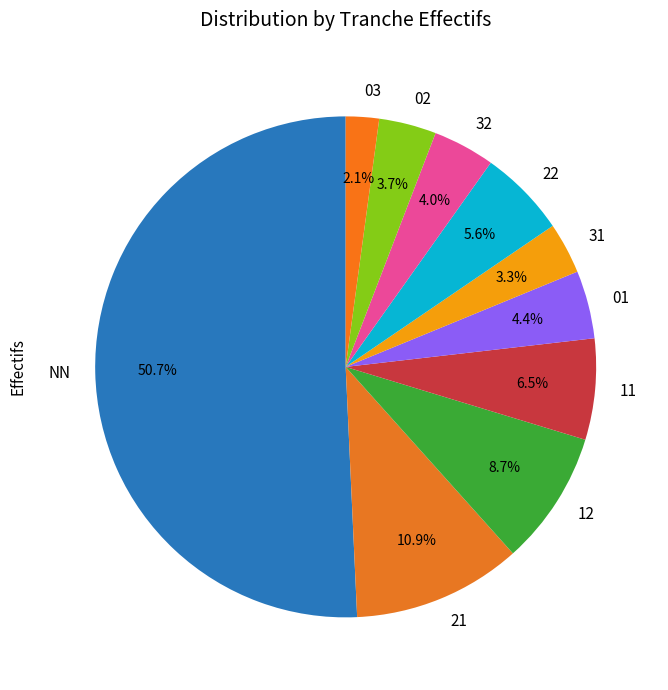

Is 31 the majority of the pie?

No